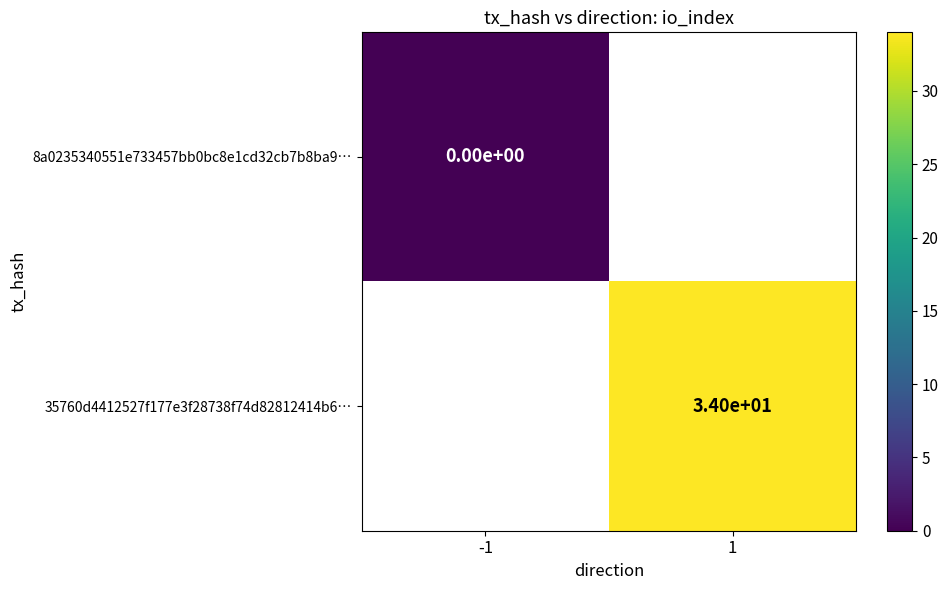

True or false: 35760d4412527f177e3f28738f74d82812414b6… has a value of 50 at 1.

False